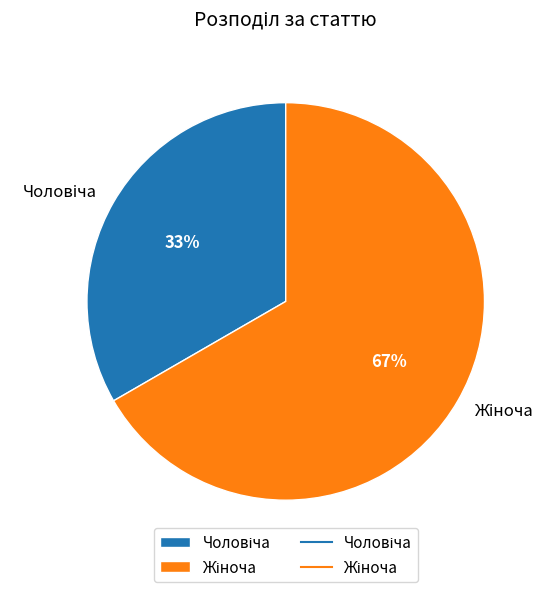

Does any single category account for the majority?

Yes